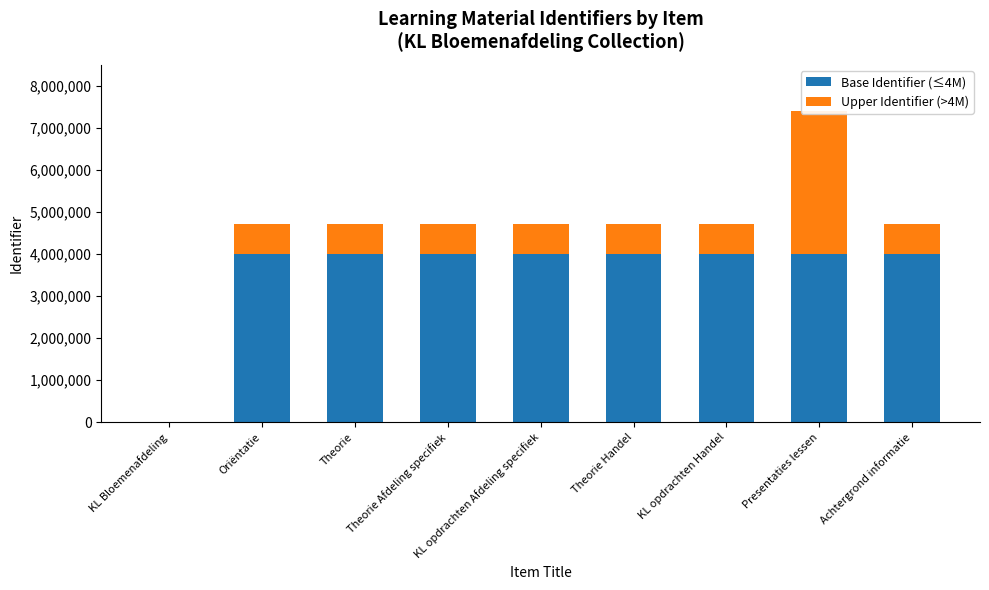

Reading left to right, extract all data points from this chart.

Base Identifier (≤4M): KL Bloemenafdeling=0	Oriëntatie=4000000	Theorie=4000000	Theorie Afdeling specifiek=4000000	KL opdrachten Afdeling specifiek=4000000	Theorie Handel=4000000	KL opdrachten Handel=4000000	Presentaties lessen=4000000	Achtergrond informatie=4000000
Upper Identifier (>4M): KL Bloemenafdeling=0	Oriëntatie=721838	Theorie=721841	Theorie Afdeling specifiek=721842	KL opdrachten Afdeling specifiek=721846	Theorie Handel=721851	KL opdrachten Handel=721855	Presentaties lessen=3400313	Achtergrond informatie=721860